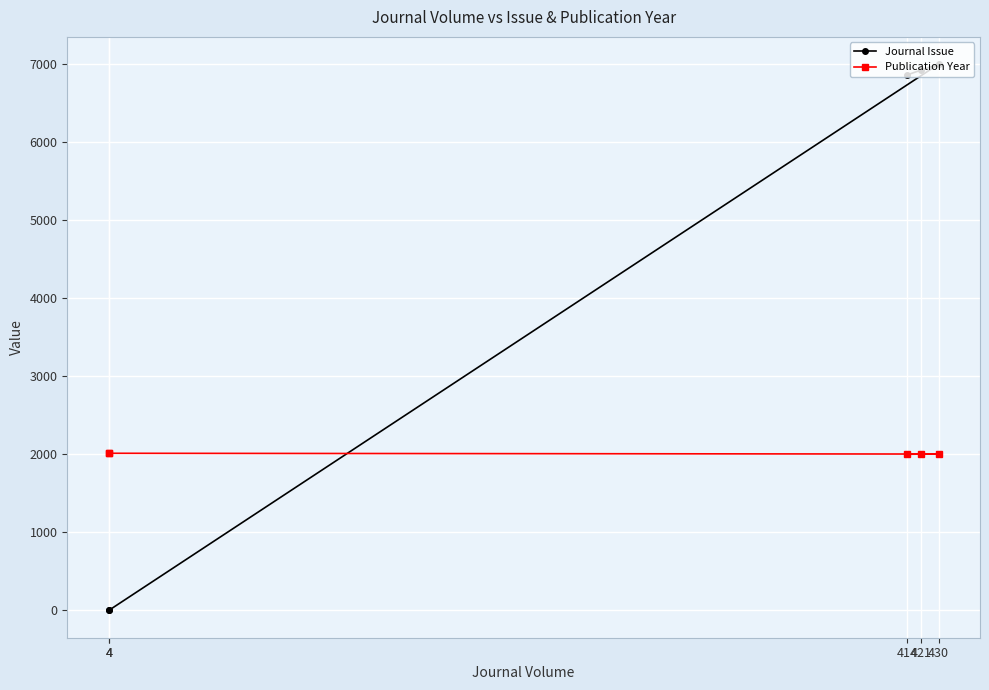

Reading left to right, extract all data points from this chart.

Journal Issue: 1	1	6998	6922	6862
Publication Year: 2014	2014	2004	2003	2001